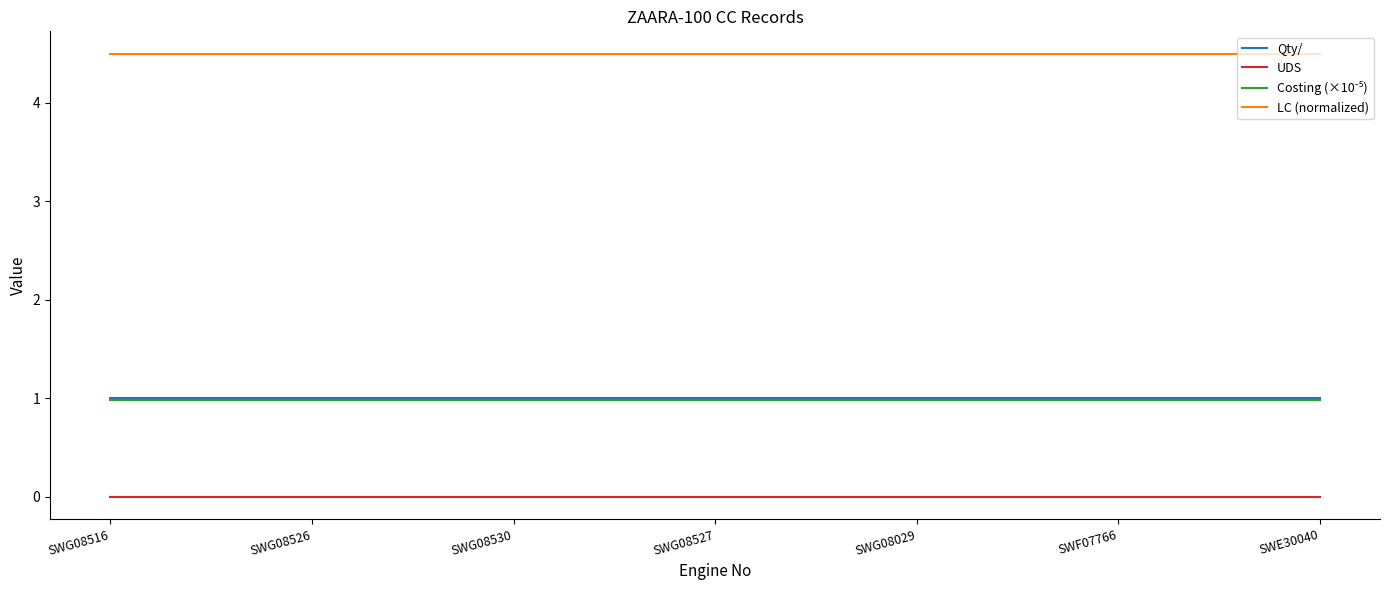

Is this an area chart (filled region under the line)?

No